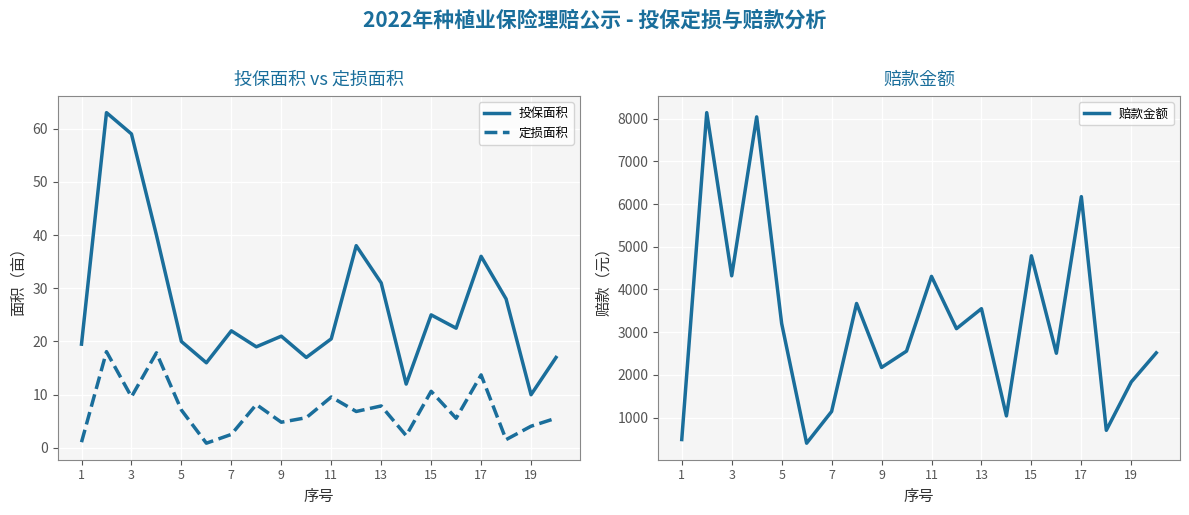

At which category does 赔款金额 reach its first local valley?

3